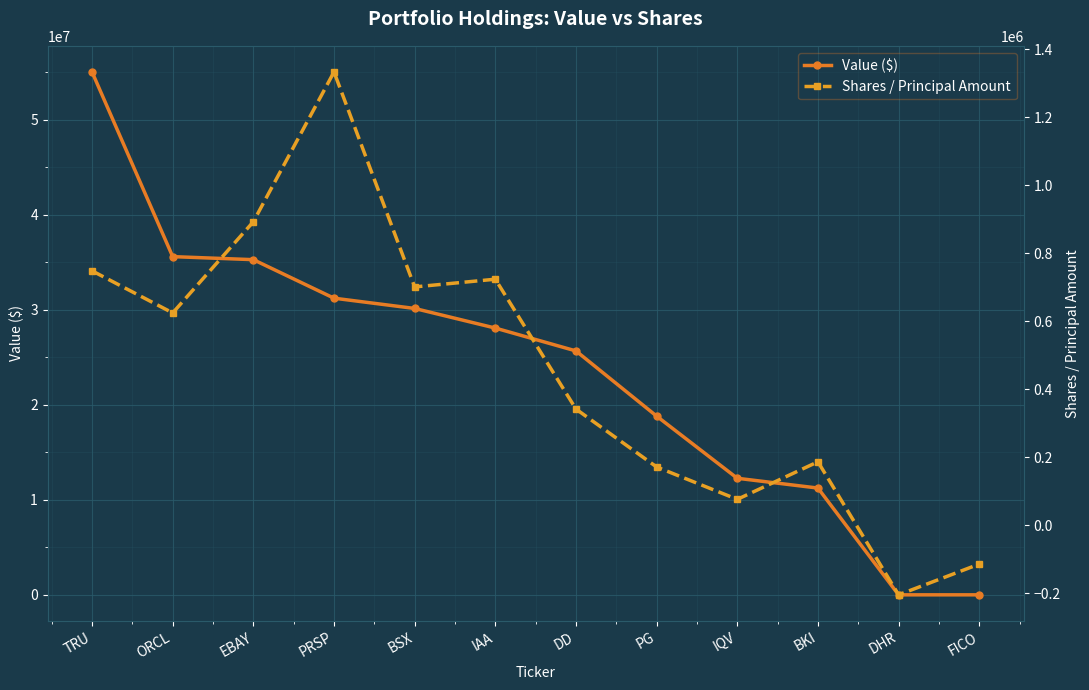

What is the difference between the second highest and second lowest values in the Value ($) series?

35586000